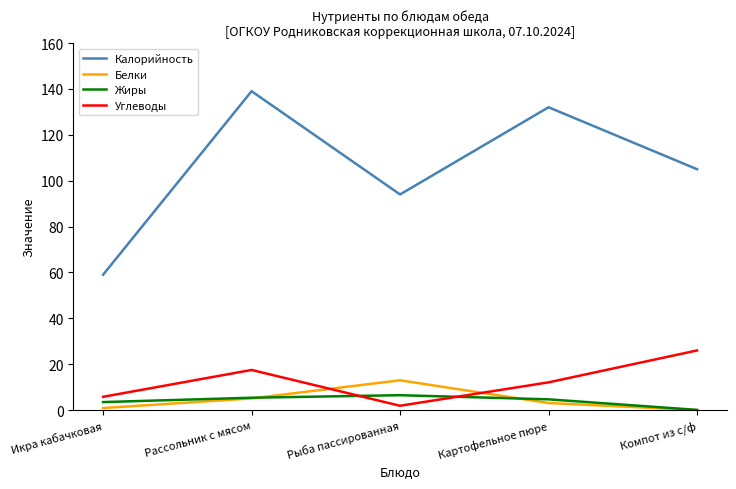

How many times do Углеводы and Белки cross each other?

2